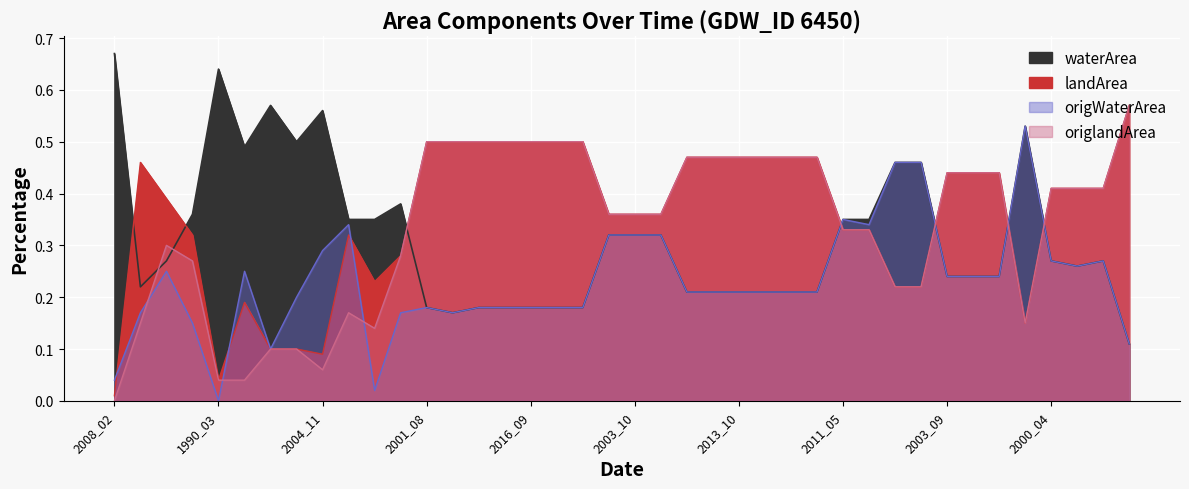

How many lines are shown in the chart?

4